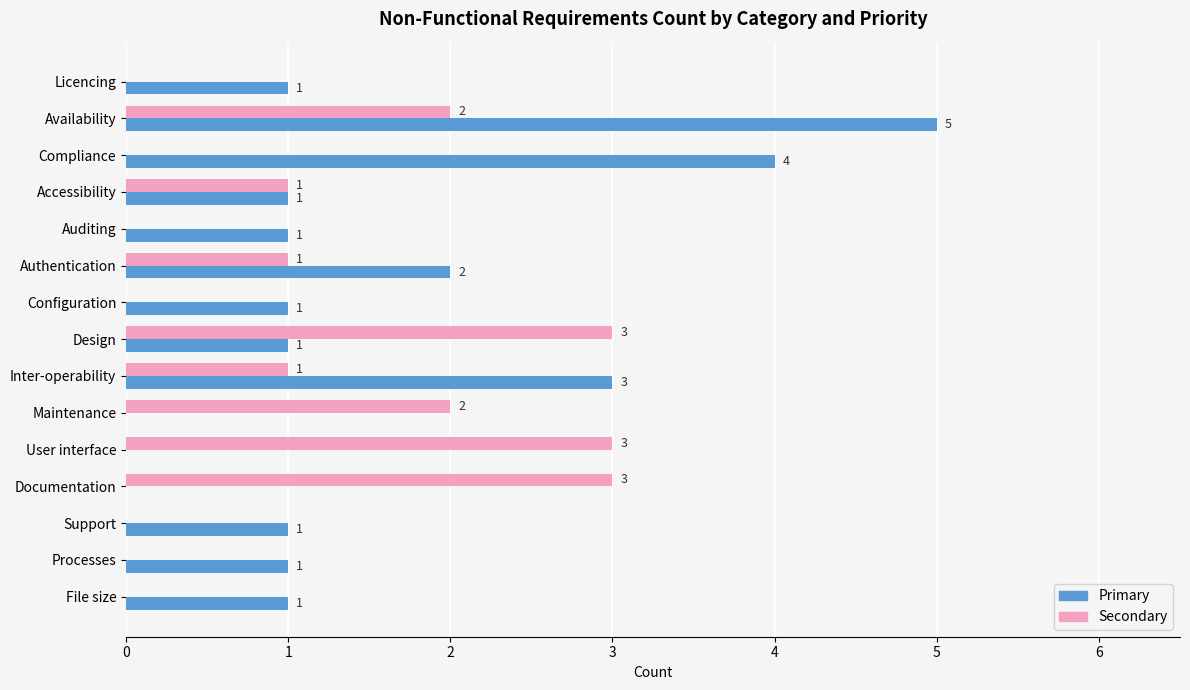

True or false: Primary has a value of 0 at Design.

False